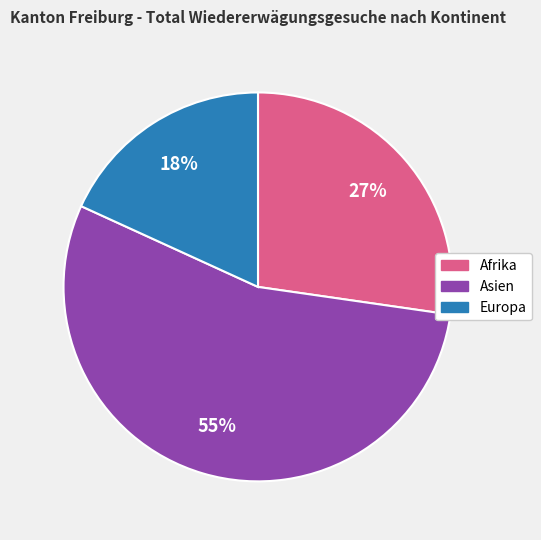

Count the number of slices in the pie.

3